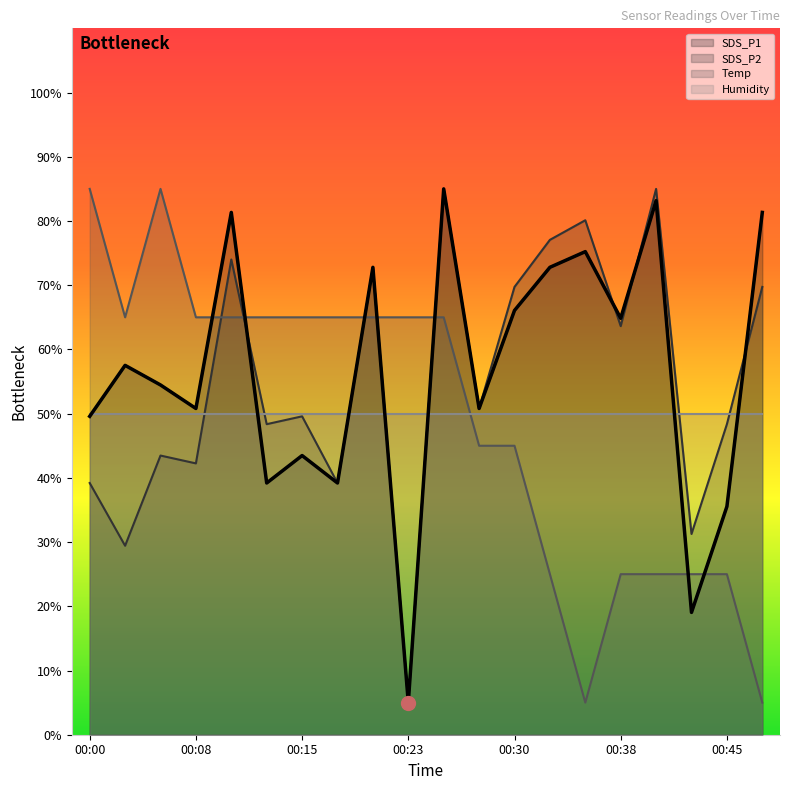

What is the greatest value displayed?

85.0